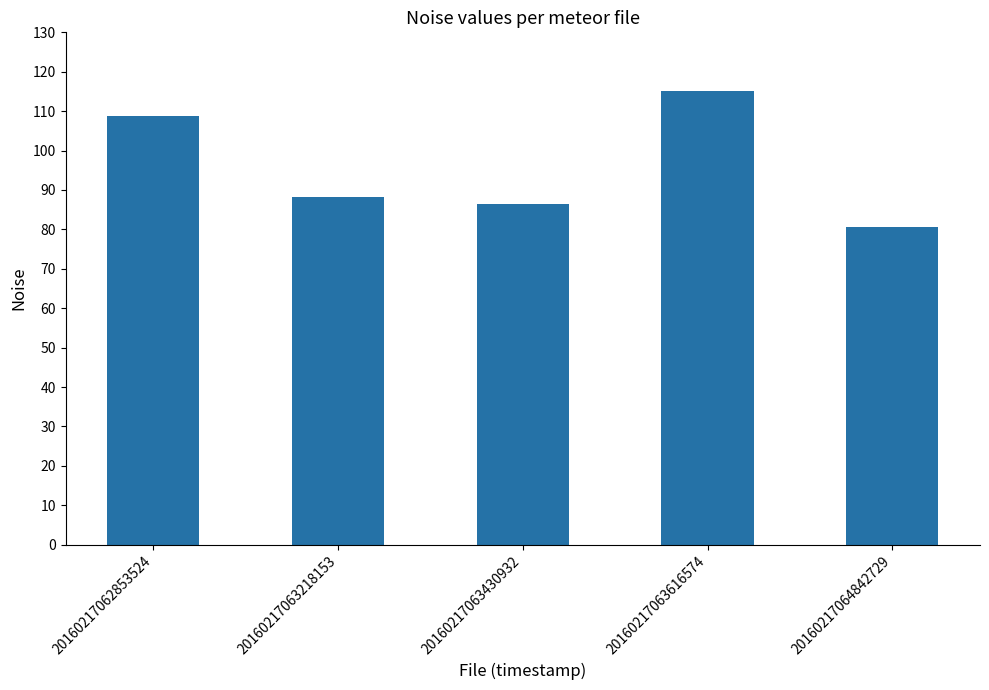

What is the value of the 5th bar from the left?

80.5